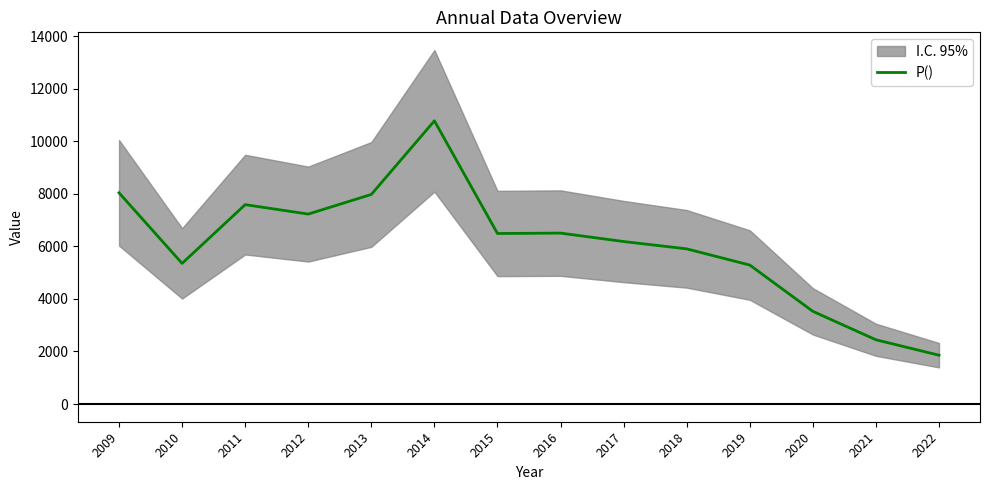

Approximately how many times larger is the value at 2012 compared to 2019?

1.4